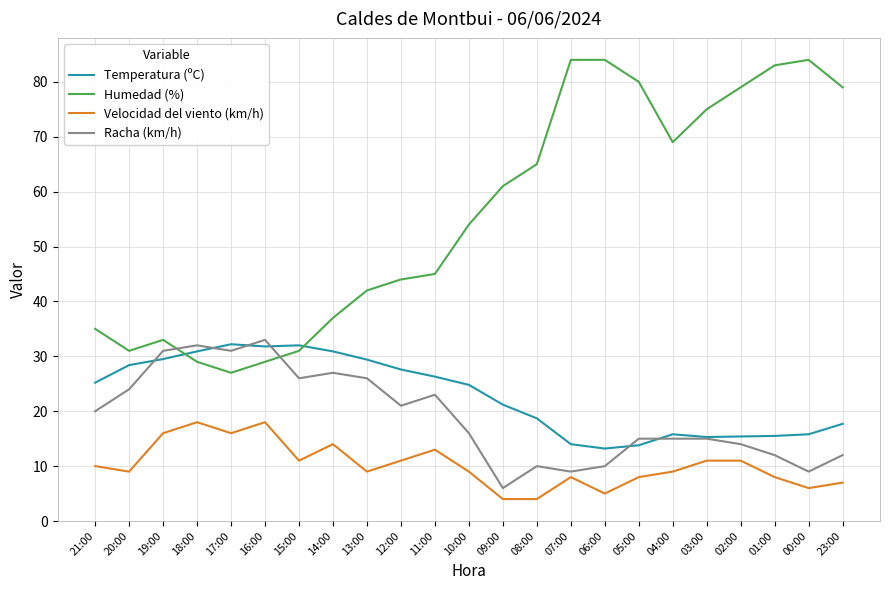

What is the minimum value for Humedad (%)?

27.0